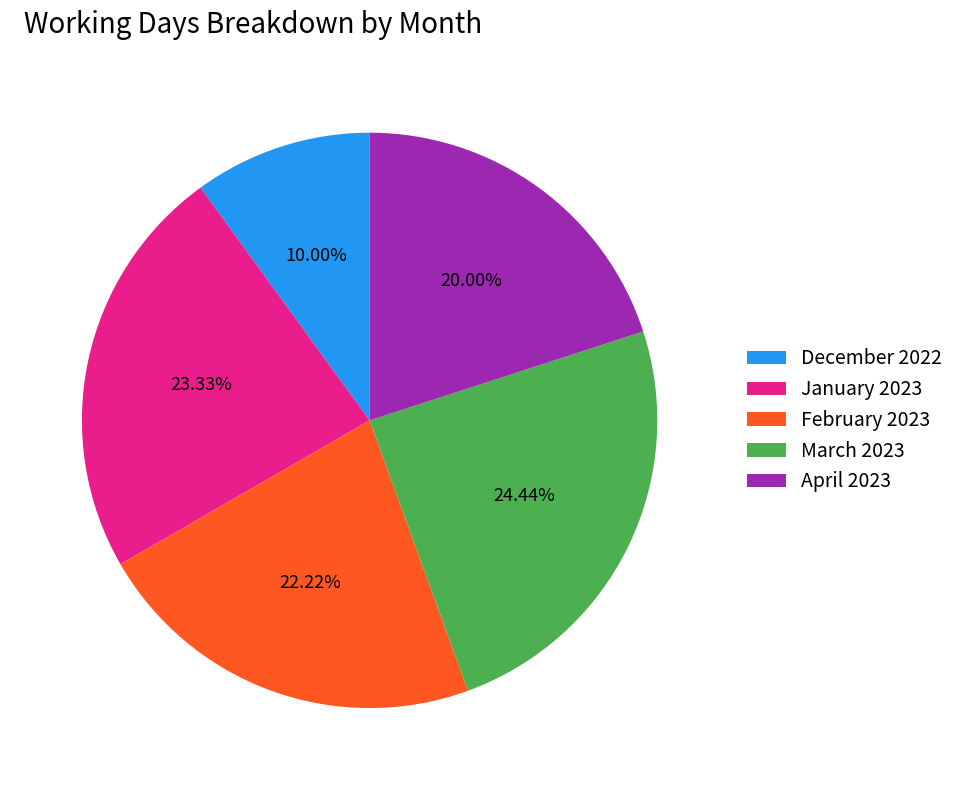

Which slice is the smallest?

December 2022